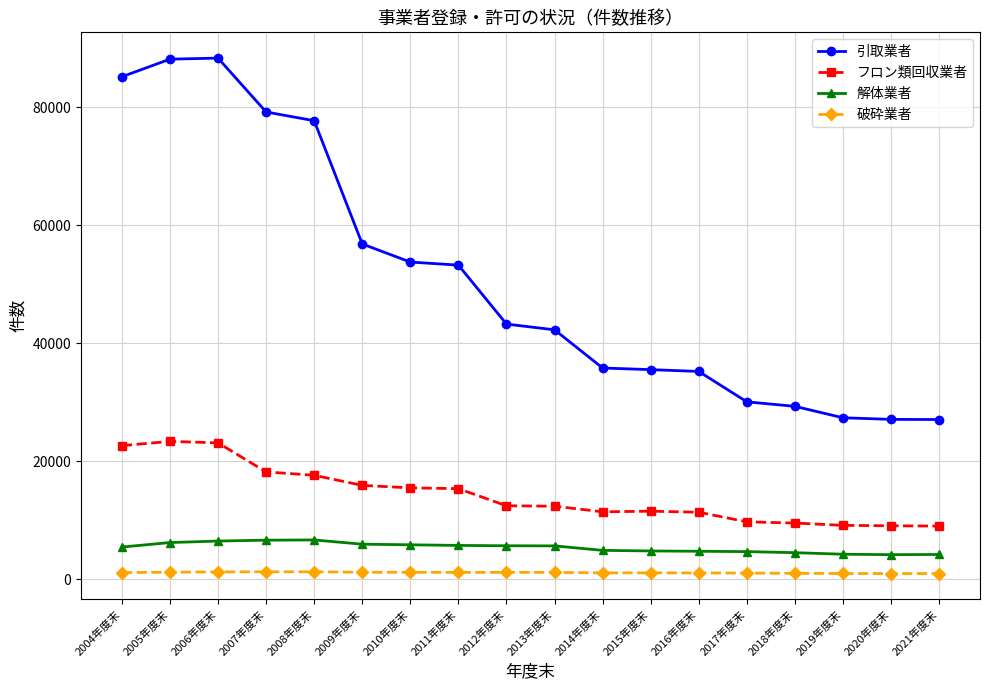

What is the sum of all 解体業者 values?

97080